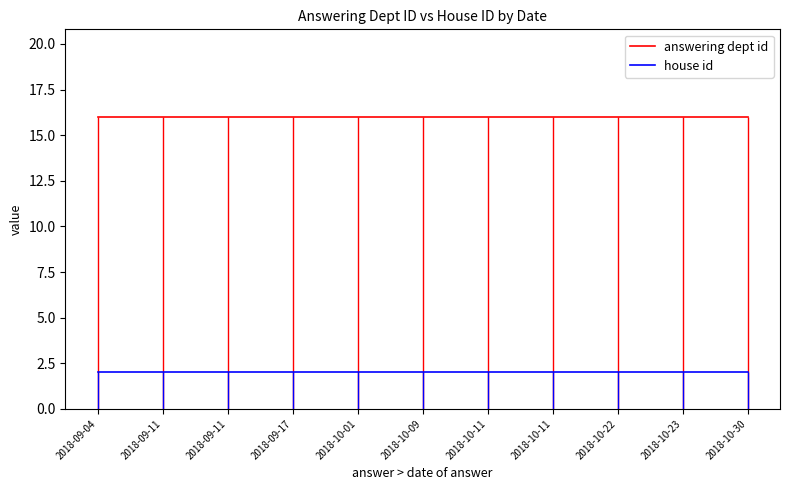

What is the sum of all answering dept id values?

176